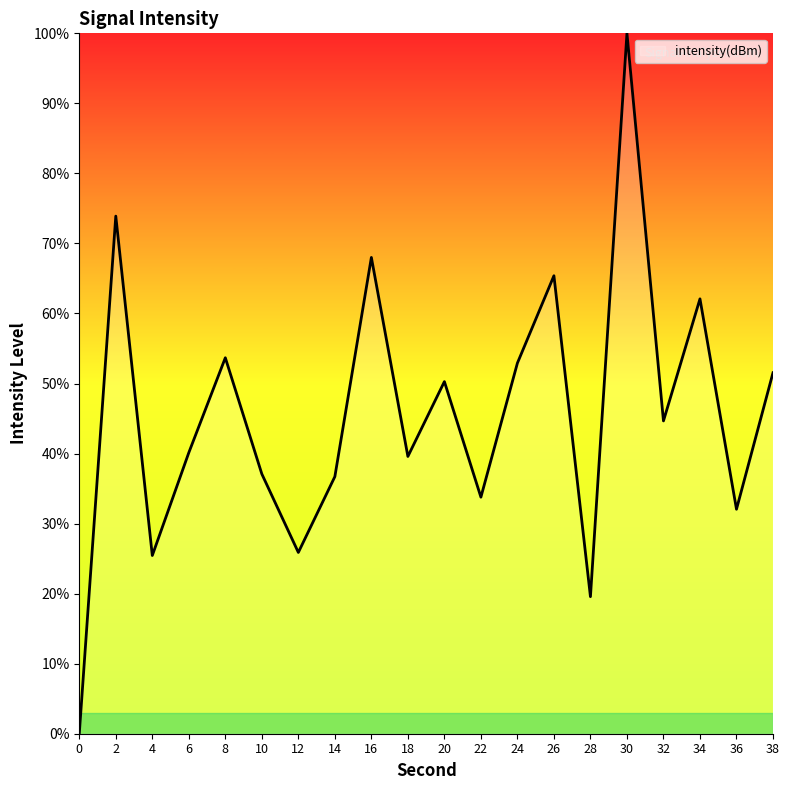

The chart shows a value of 104.4 at 34. True or false?

False